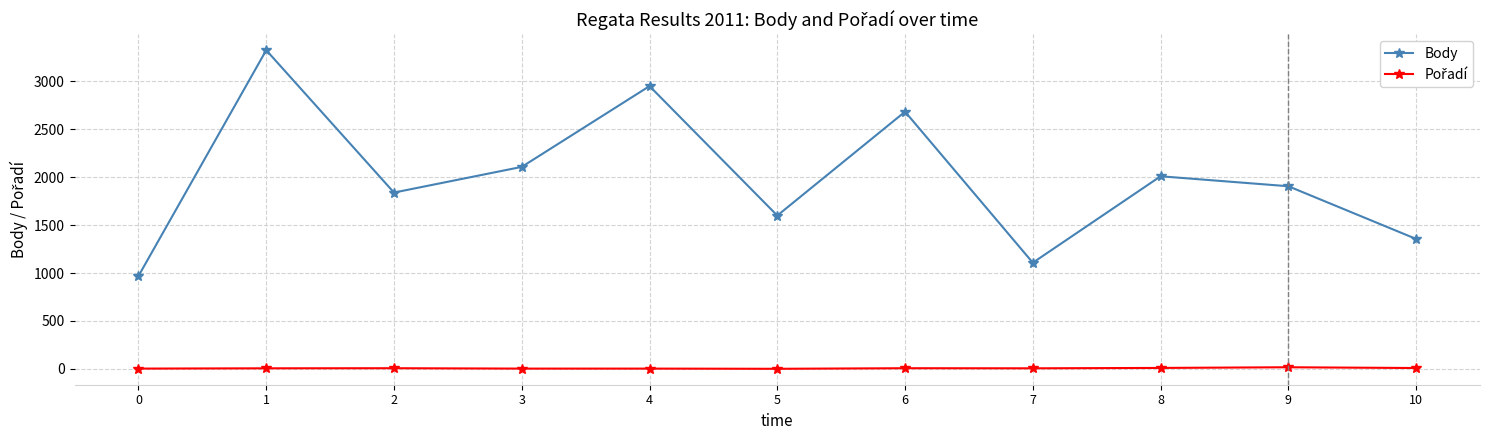

Which series has the largest total across all categories?

Body